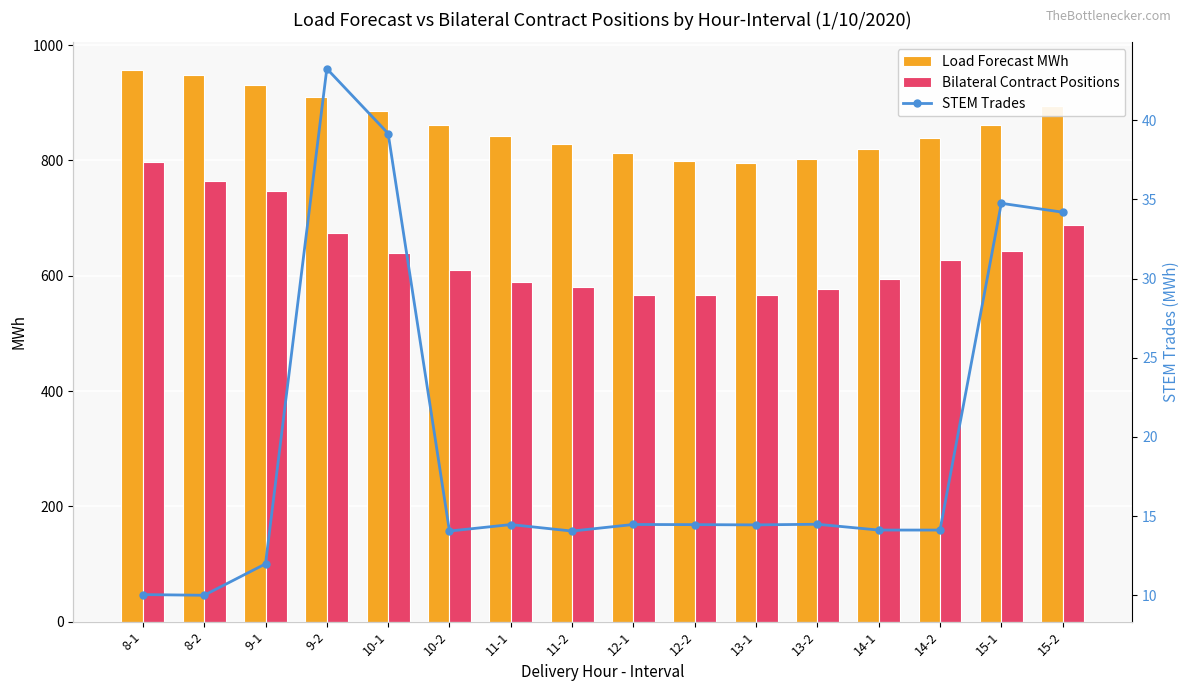

The value of STEM Trades at 12-2 is 6.0. True or false?

False